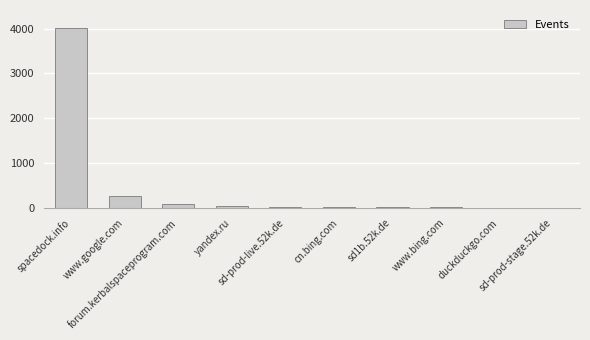

What is the sum of all values?

4509